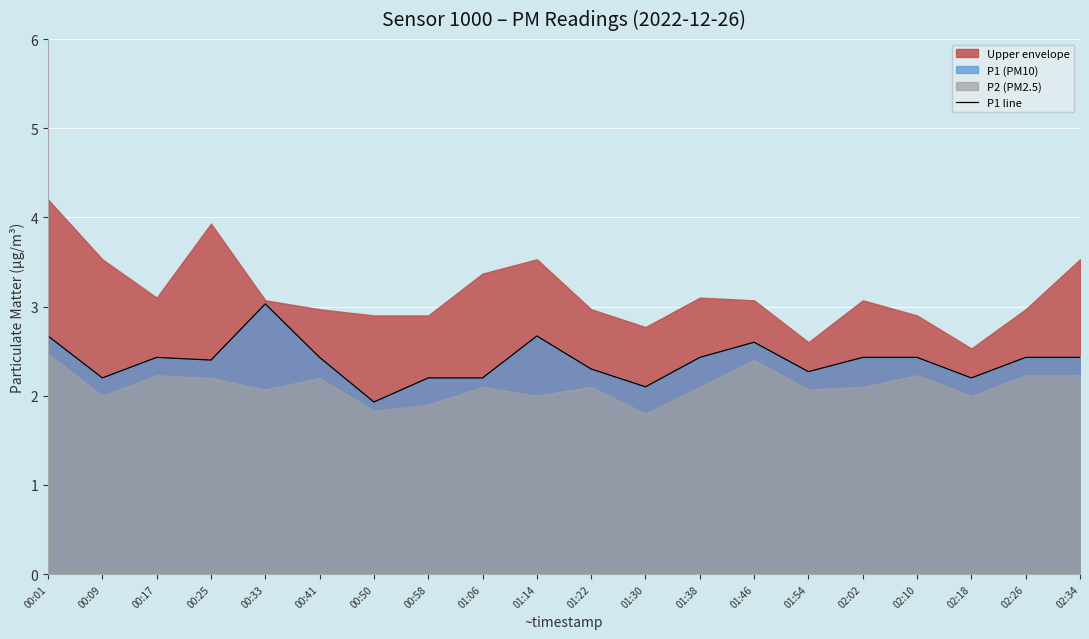

Rank the categories by value from highest to lowest.

00:33, 00:01, 01:14, 01:46, 00:17, 00:41, 01:38, 02:02, 02:10, 02:26, 02:34, 00:25, 01:22, 01:54, 00:09, 00:58, 01:06, 02:18, 01:30, 00:50